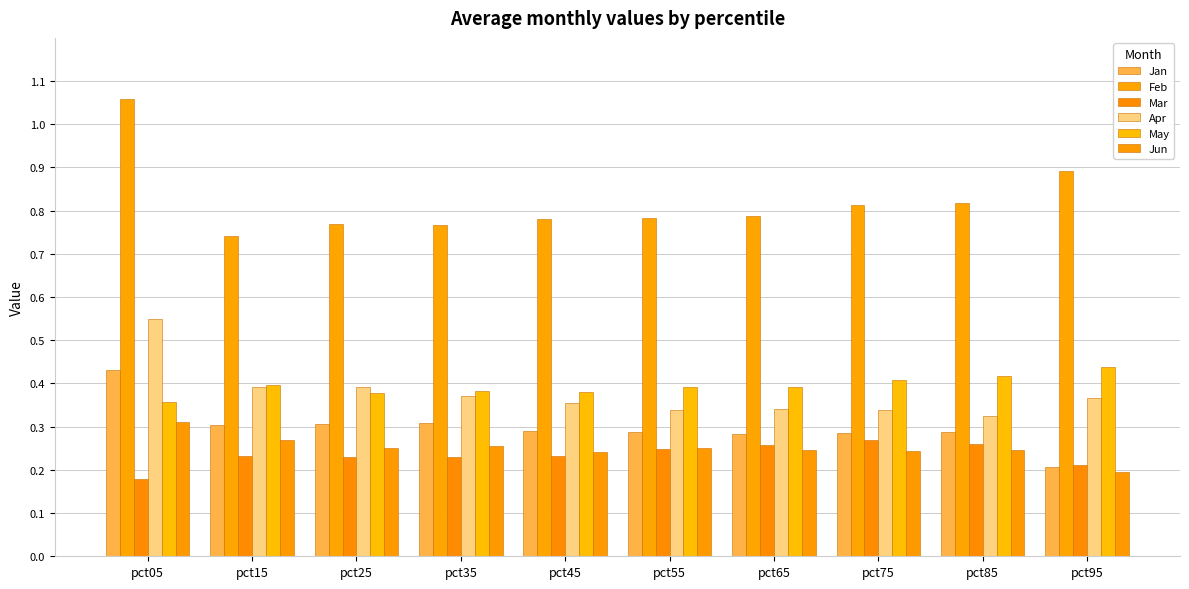

Which series changed the most between pct35 and pct85?

Feb